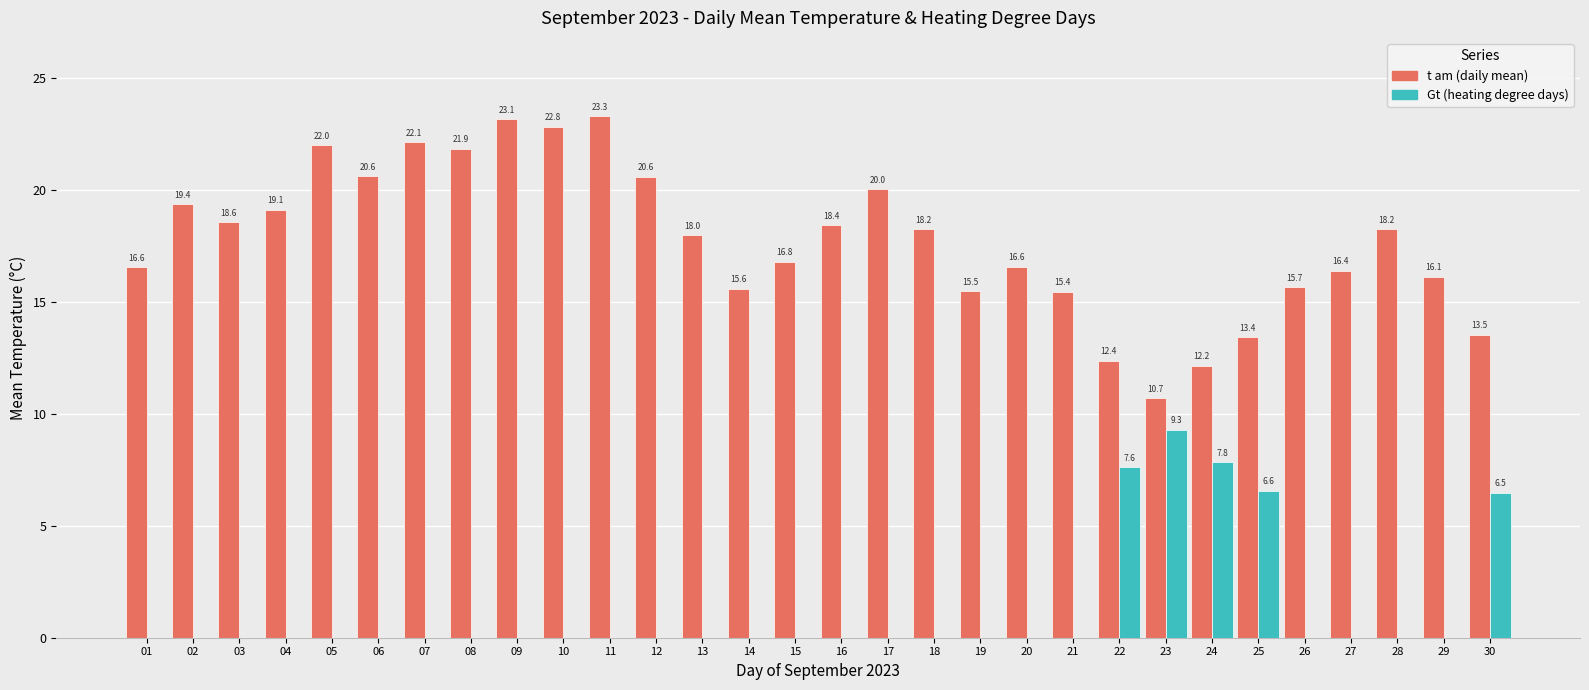

What are all the series names shown in the legend?

t am (daily mean), Gt (heating degree days)